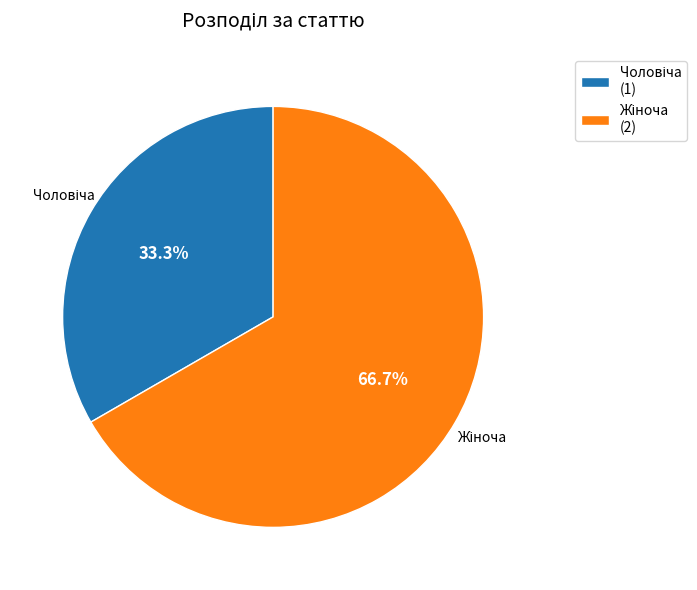

Is there a majority slice in this chart?

Yes